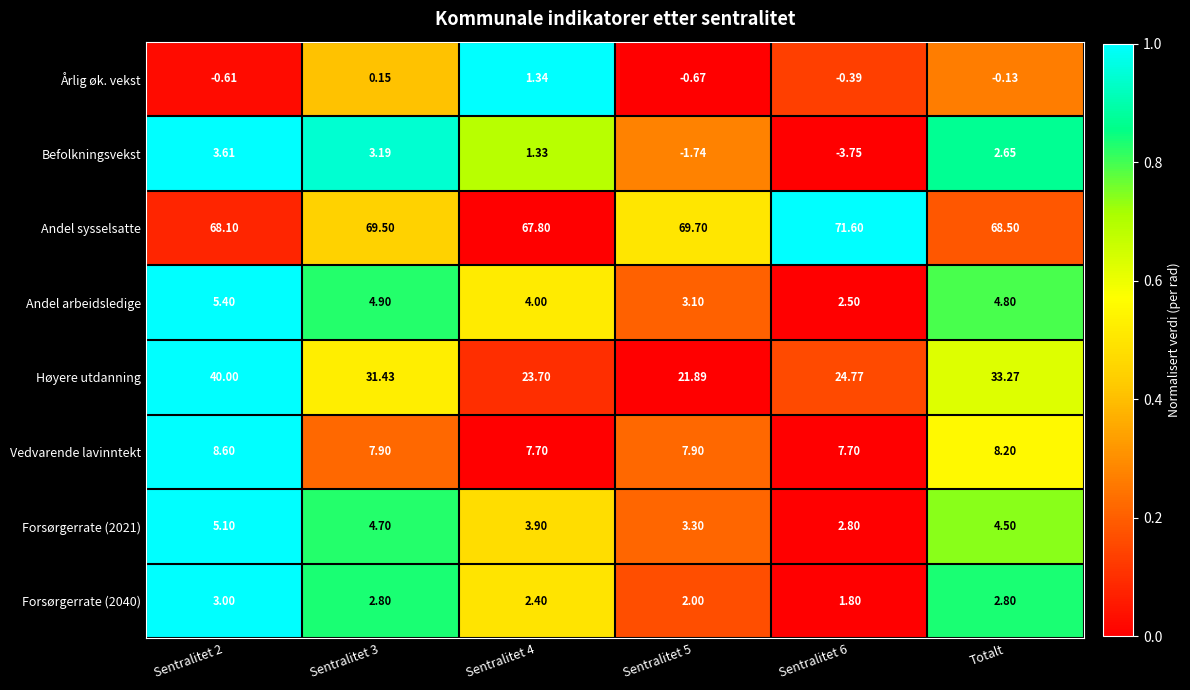

At Sentralitet 3, list the series in order from largest to smallest.

Andel sysselsatte, Høyere utdanning, Vedvarende lavinntekt, Andel arbeidsledige, Forsørgerrate (2021), Befolkningsvekst, Forsørgerrate (2040), Årlig øk. vekst